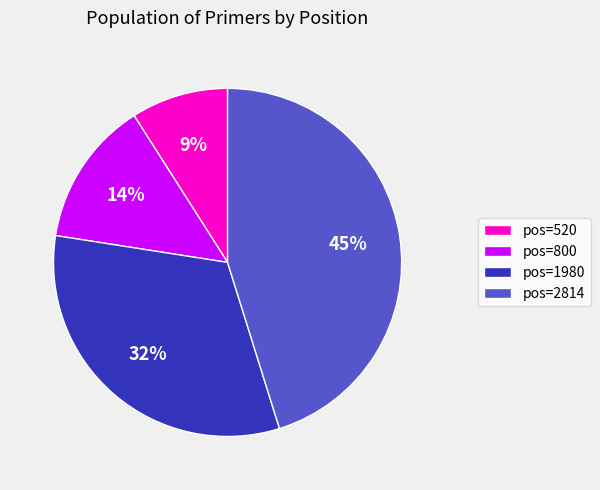

What is the ratio of the value at pos=800 to the value at pos=1980?

0.4